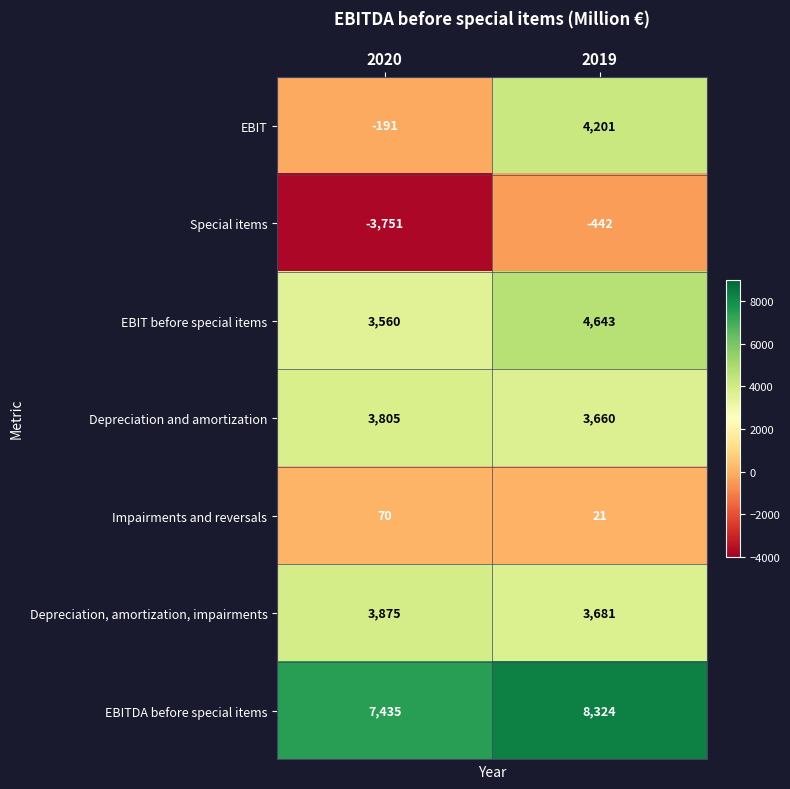

List the series in order of their peak value, lowest first.

Special items, Impairments and reversals, Depreciation and amortization, Depreciation, amortization, impairments, EBIT, EBIT before special items, EBITDA before special items